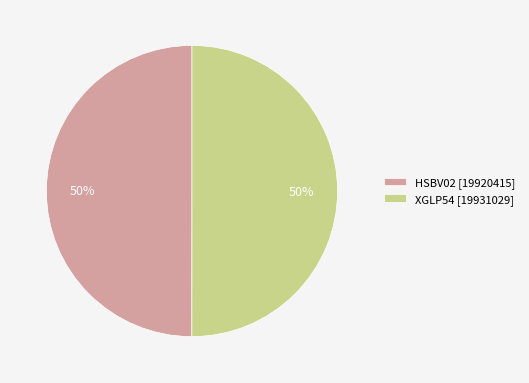

To the nearest percent, what is the average slice percentage?

50%